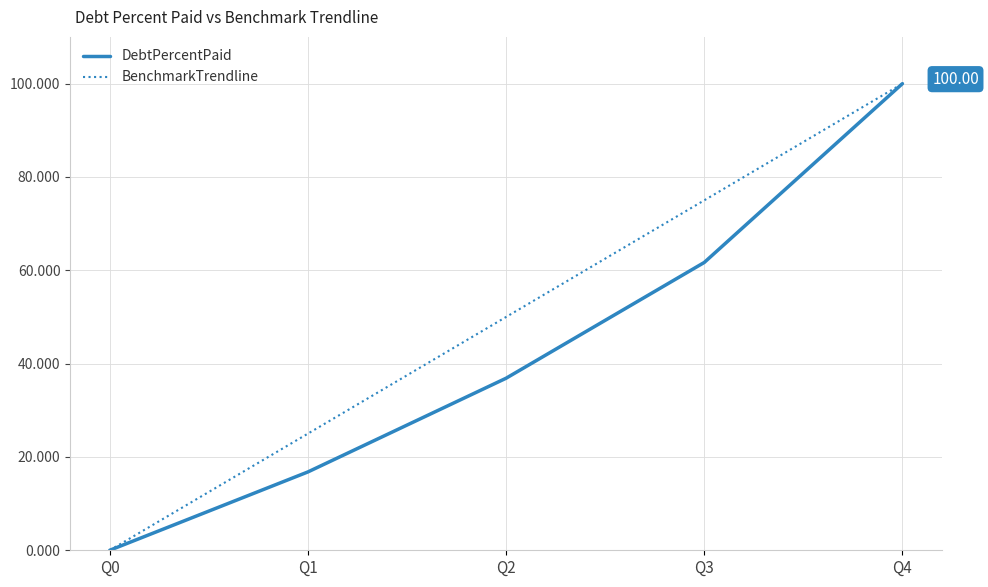

True or false: DebtPercentPaid has more than 1 interior local peaks.

False